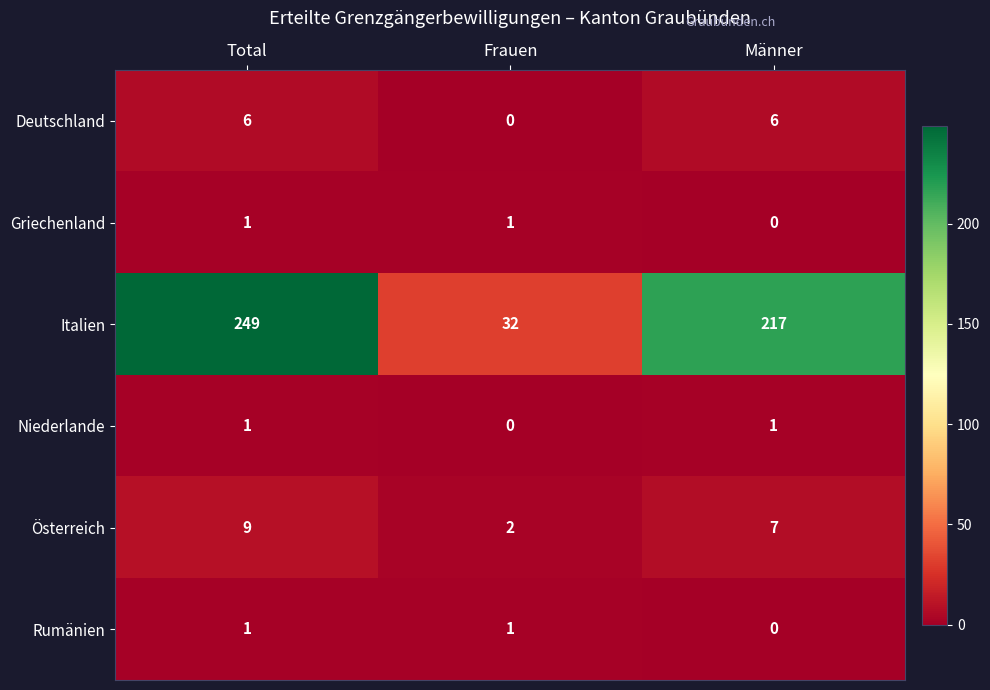

At which category does the chart reach its peak across all series?

Total